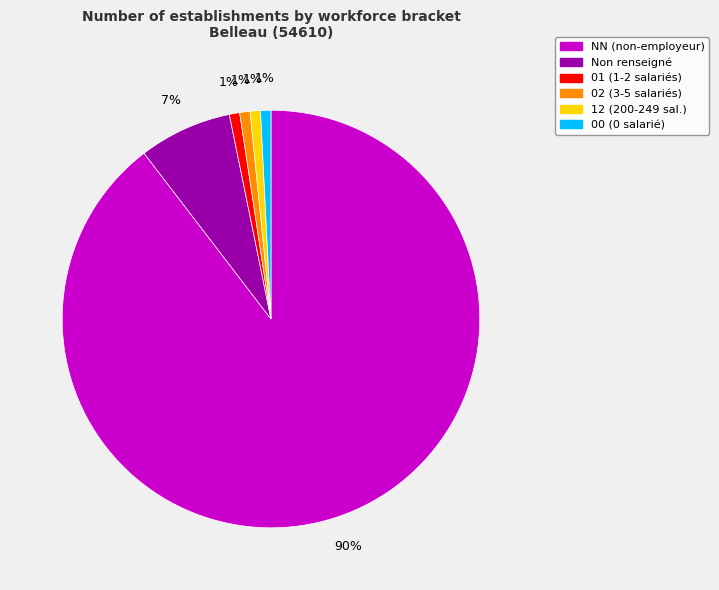

Is it true that 02 (3-5 salariés) is 10% of the pie?

False